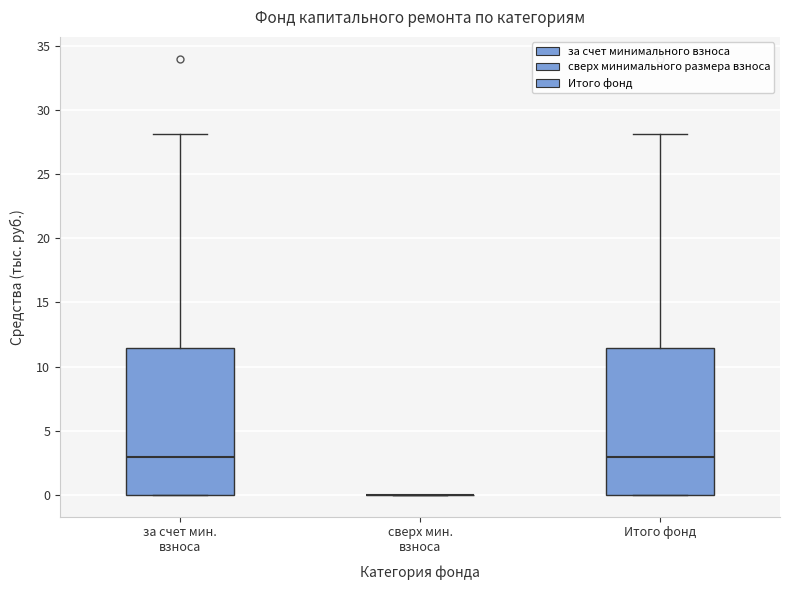

Reading left to right, transcribe this box plot: for each box, give where its median line is, the range the box spans, and where its two whiskers end, as read against the y-axis. The values are not printed on the chart, so give them approximately, as read against the axis.

за счет мин. взноса: median 3.0, box 0.0 to 11.5, whiskers 0.0 to 28.0
сверх мин. взноса: box collapsed to a line at 0.0, whiskers 0.0 to 0.0
Итого фонд: median 3.0, box 0.0 to 11.5, whiskers 0.0 to 28.0